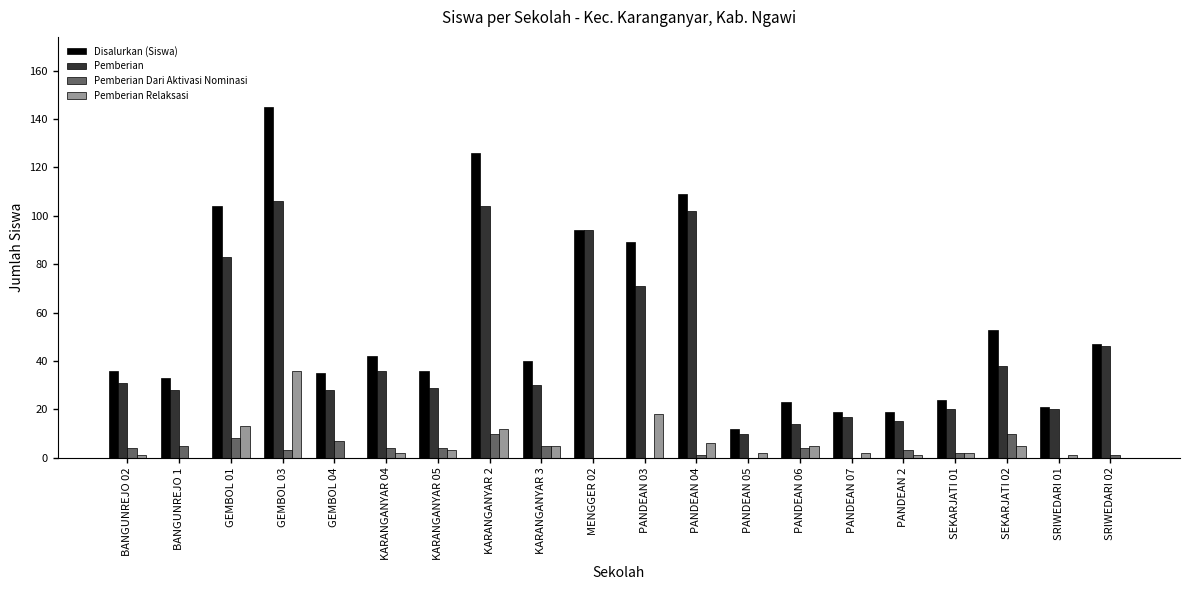

Reading left to right, extract all data points from this chart.

Disalurkan (Siswa): 36	33	104	145	35	42	36	126	40	94	89	109	12	23	19	19	24	53	21	47
Pemberian: 31	28	83	106	28	36	29	104	30	94	71	102	10	14	17	15	20	38	20	46
Pemberian Dari Aktivasi Nominasi: 4	5	8	3	7	4	4	10	5	0	0	1	0	4	0	3	2	10	0	1
Pemberian Relaksasi: 1	0	13	36	0	2	3	12	5	0	18	6	2	5	2	1	2	5	1	0